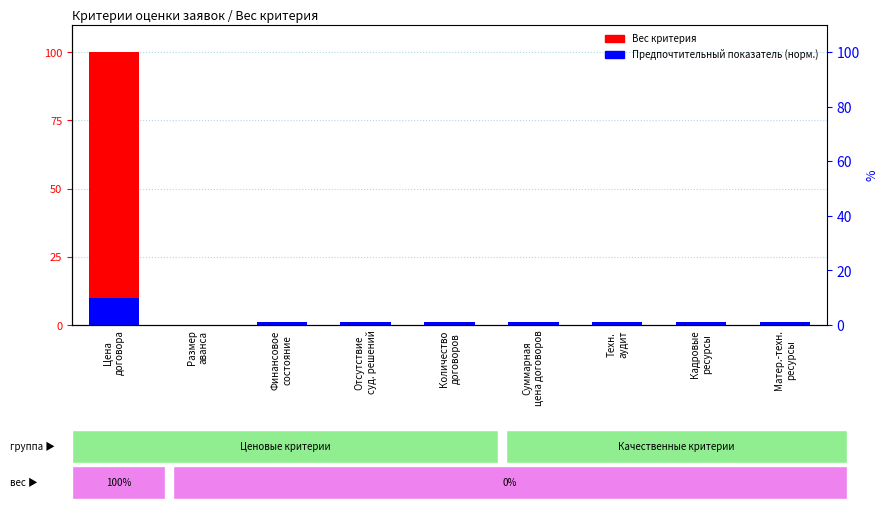

What is the sum of the Предпочтительный показатель (норм.) values at Кадровые
ресурсы and Количество
договоров?

2